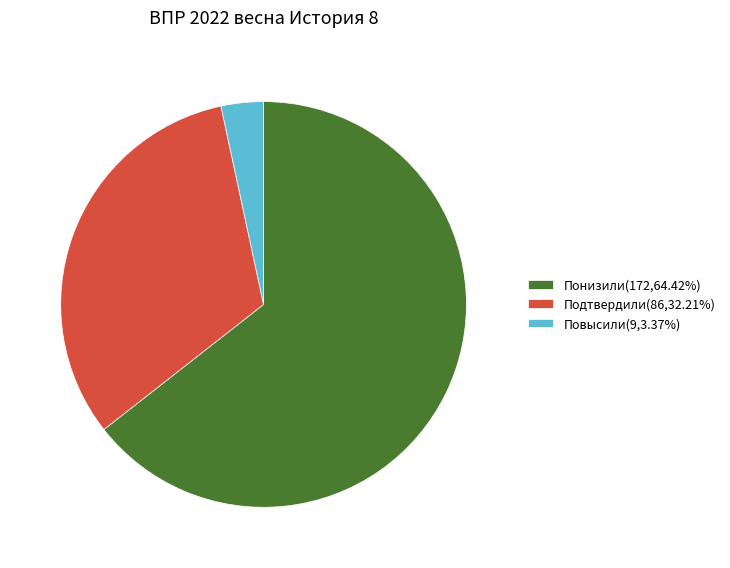

How many segments does this pie chart have?

3